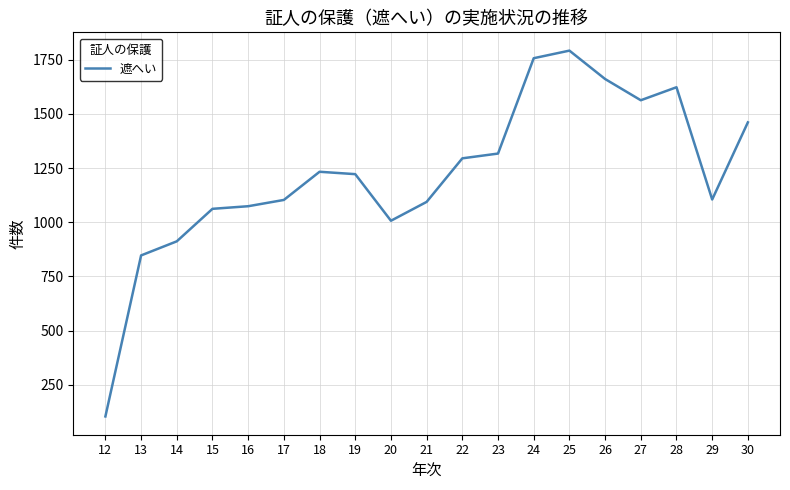

The chart shows a value of 659 at 24. True or false?

False